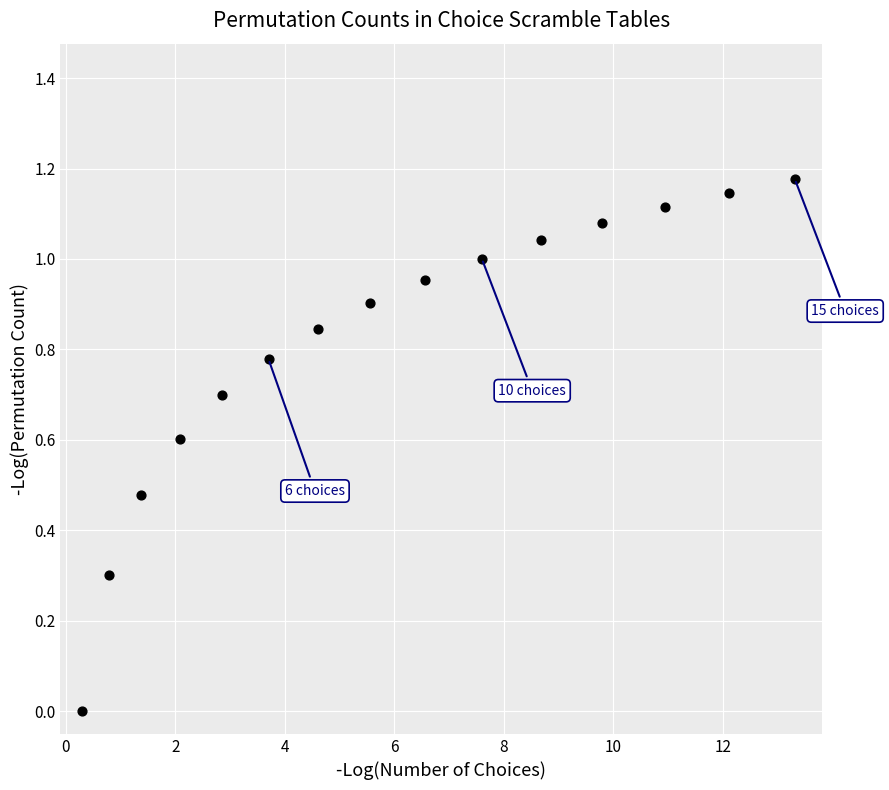

What is the range of X values (max minus min)?

13.0